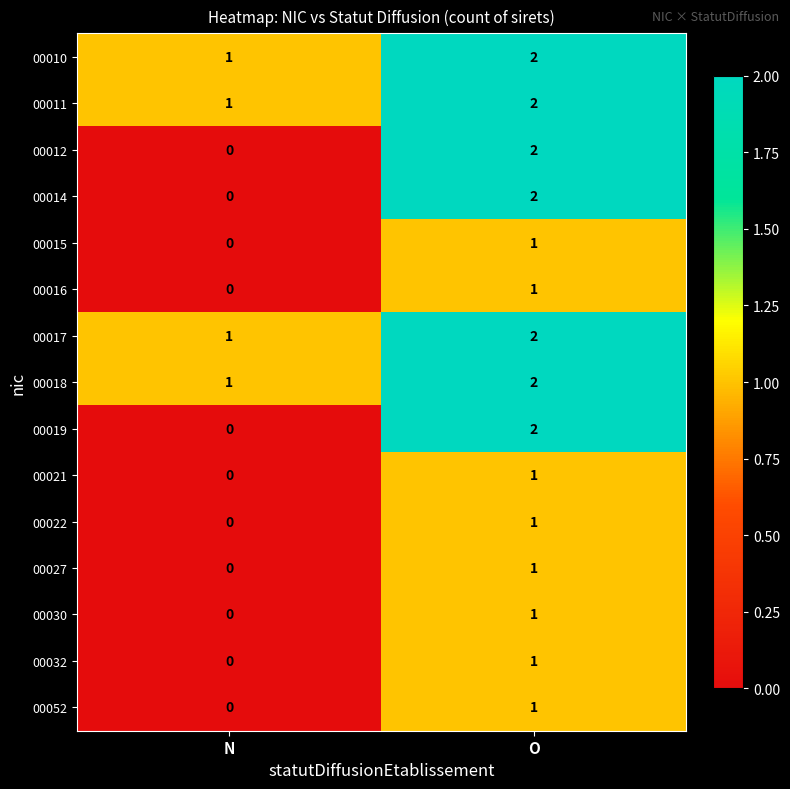

Is the value of 00014 at N greater than the value of 00010 at O?

No